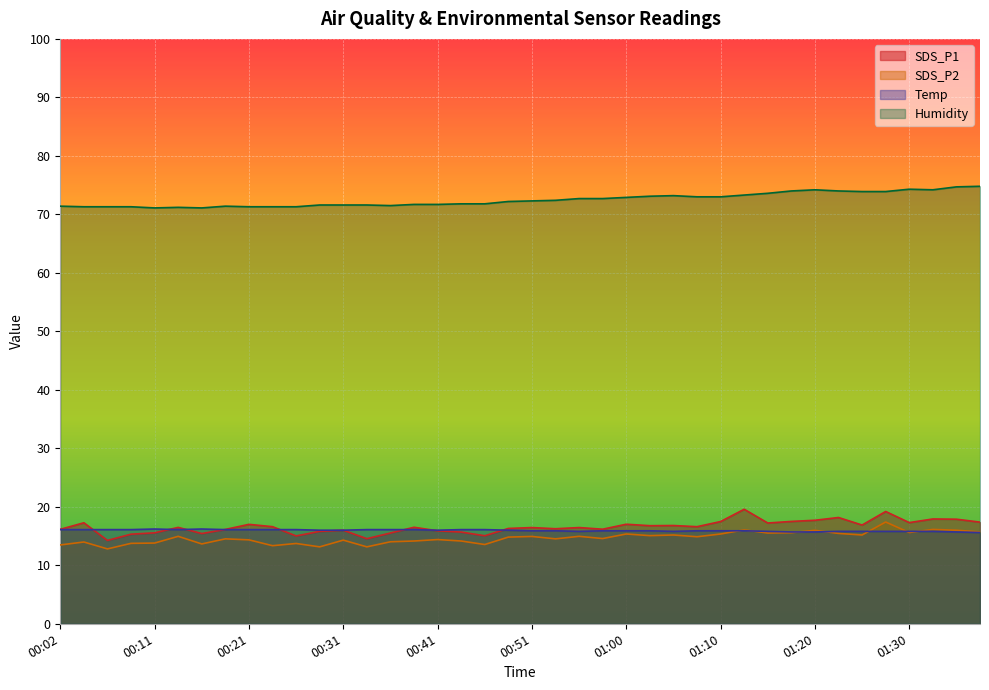

In SDS_P2, how many points are lower than both neighbors (excluding endpoints)?

13